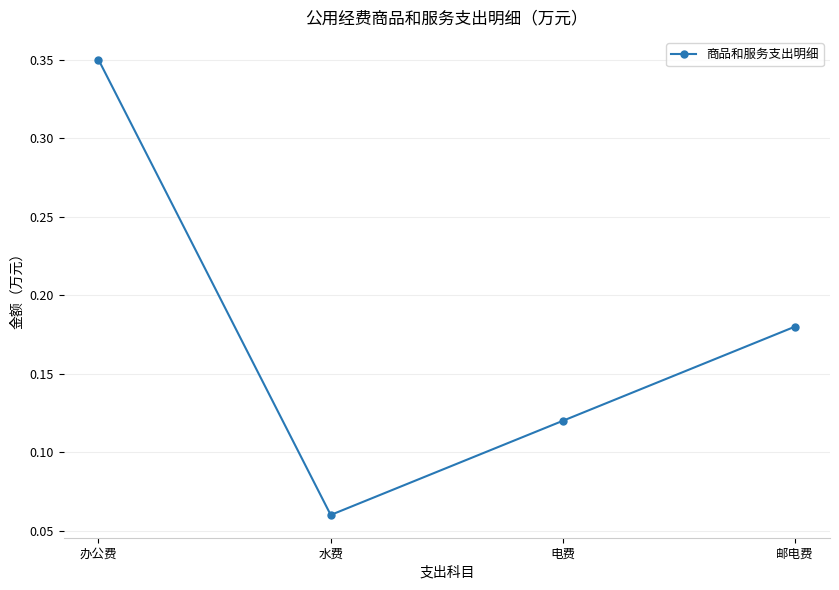

What is the label of the 3rd point from the left?

电费